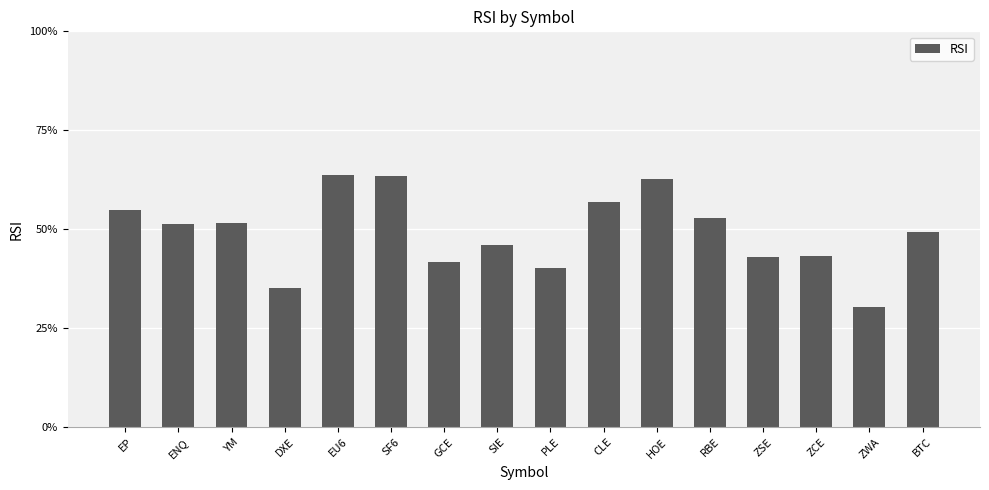

What is the difference between the maximum and minimum values?

33.4